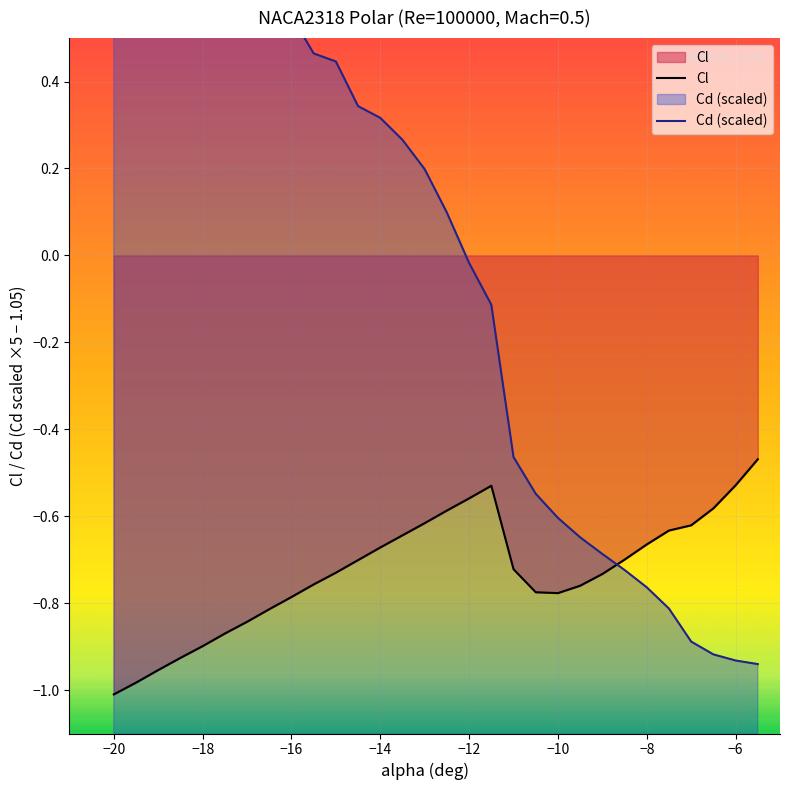

What are all the series names shown in the legend?

Cl, Cd